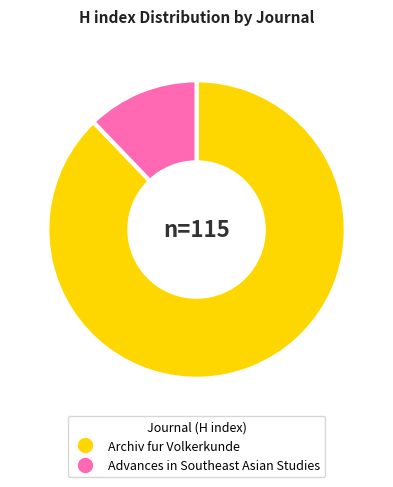

Approximately how many times larger is the value at Archiv fur Volkerkunde compared to Advances in Southeast Asian Studies?

7.2